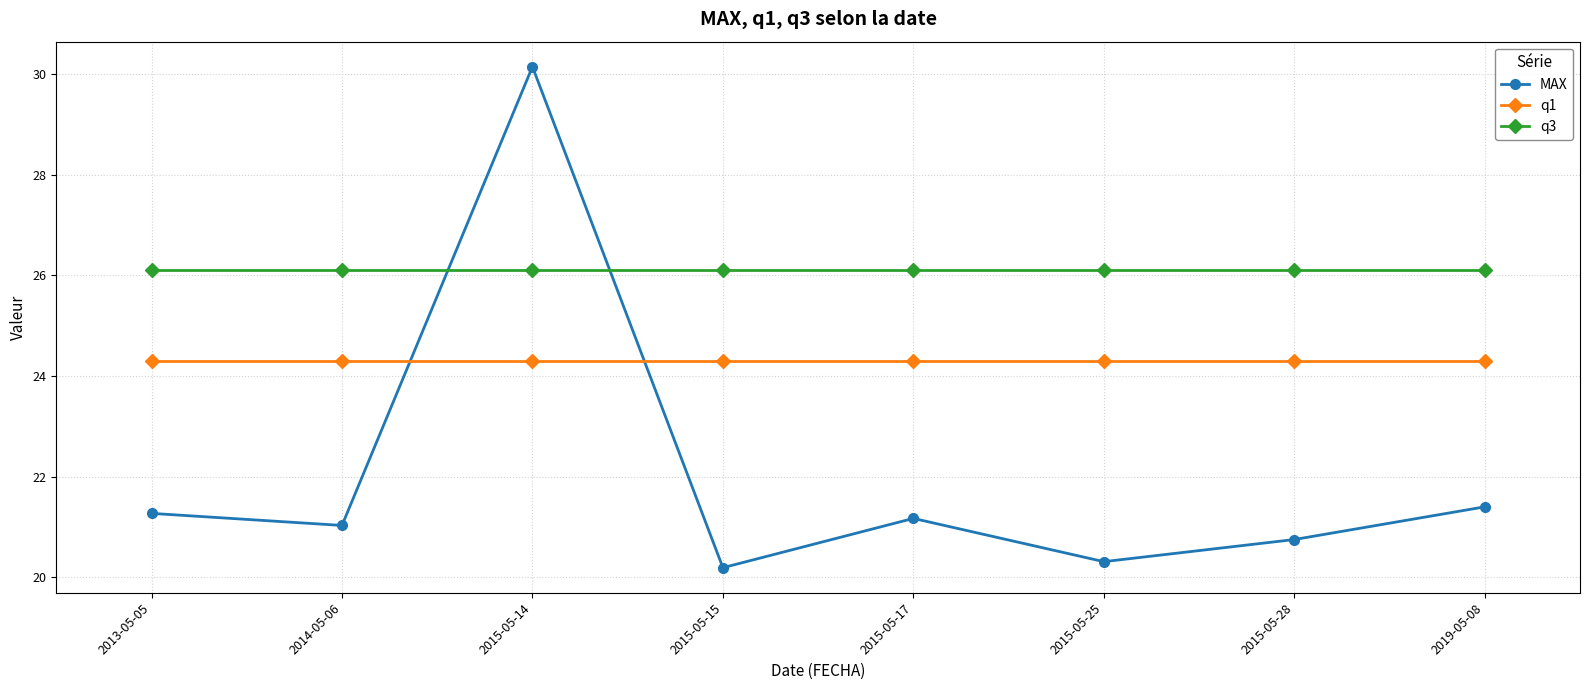

What is the value of the q1 point at the 6th from the left?

24.3